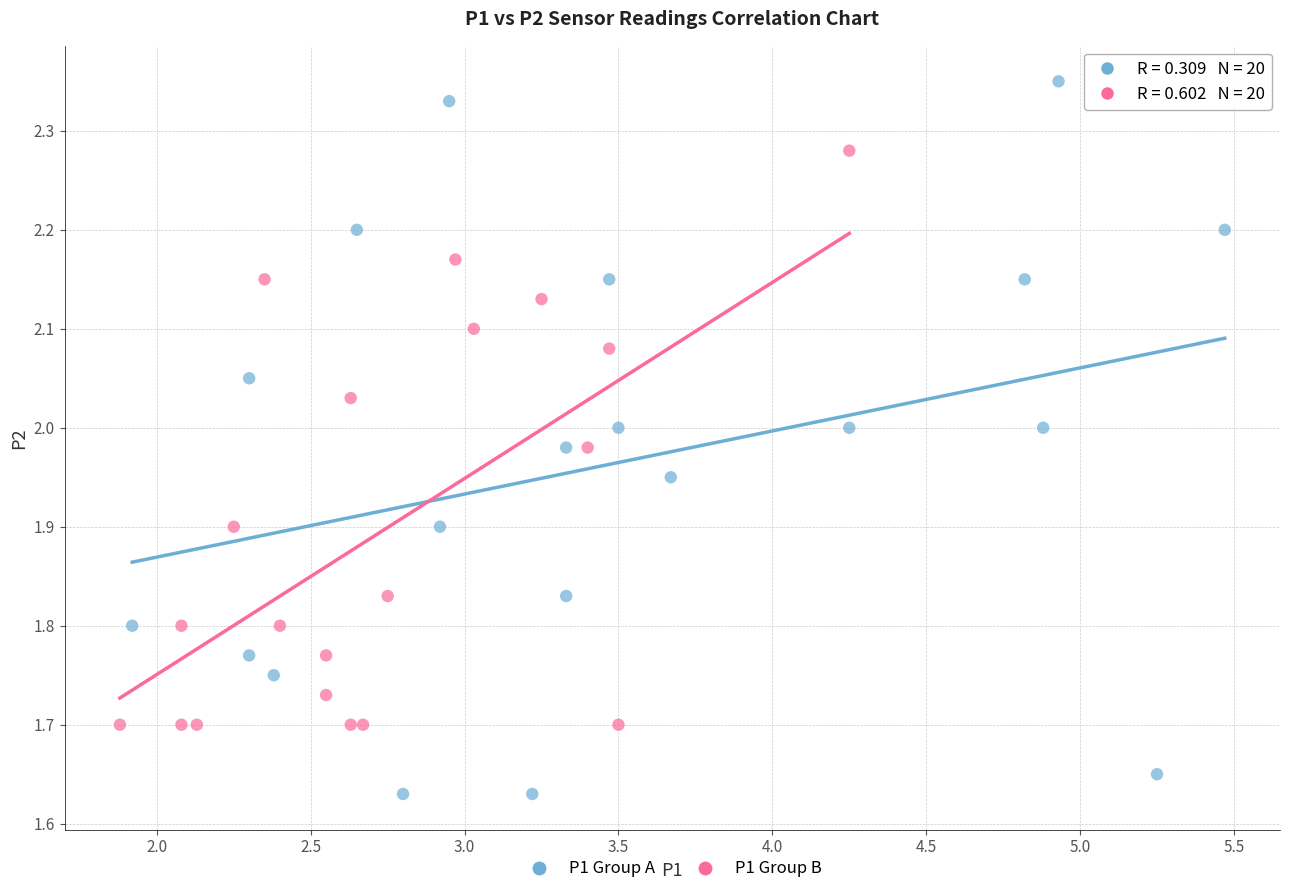

Which series reaches the maximum Y coordinate?

P1 Group A